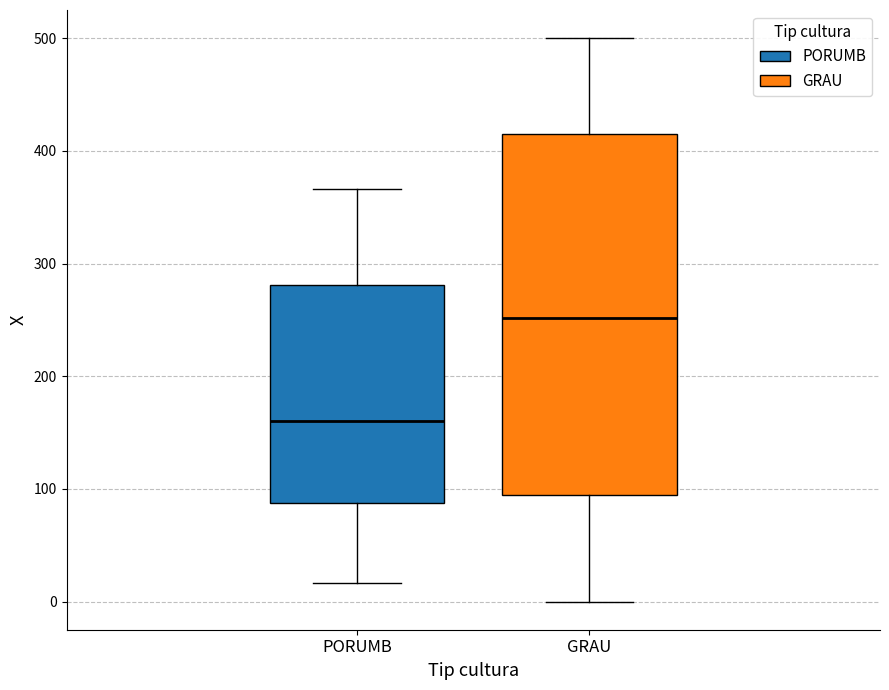

Where does the median line of the box for PORUMB sit on the y-axis? The values are not printed on the chart, so give them approximately, as read against the axis.

160